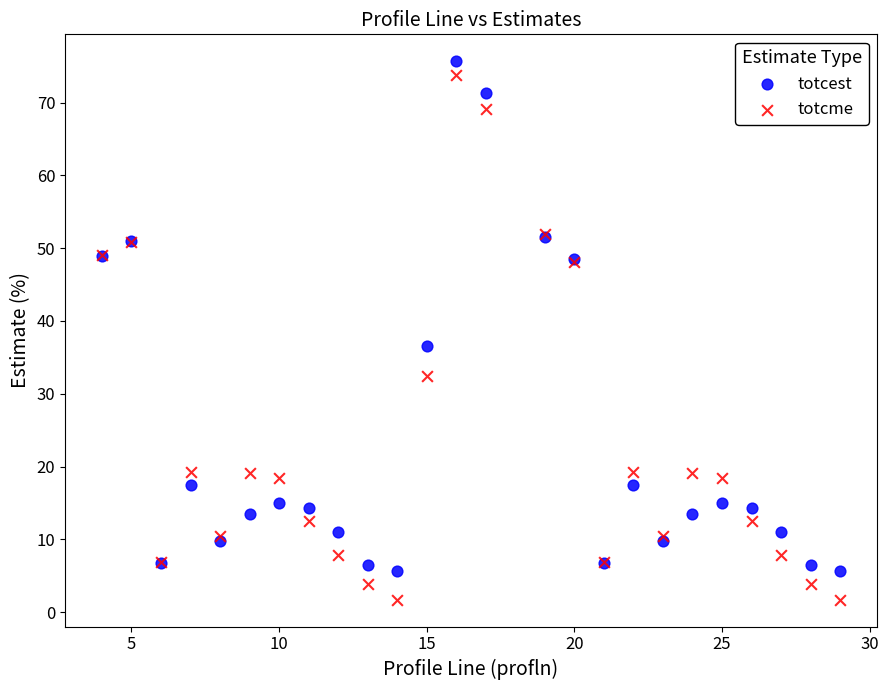

Which series has the widest spread of Y values?

totcme